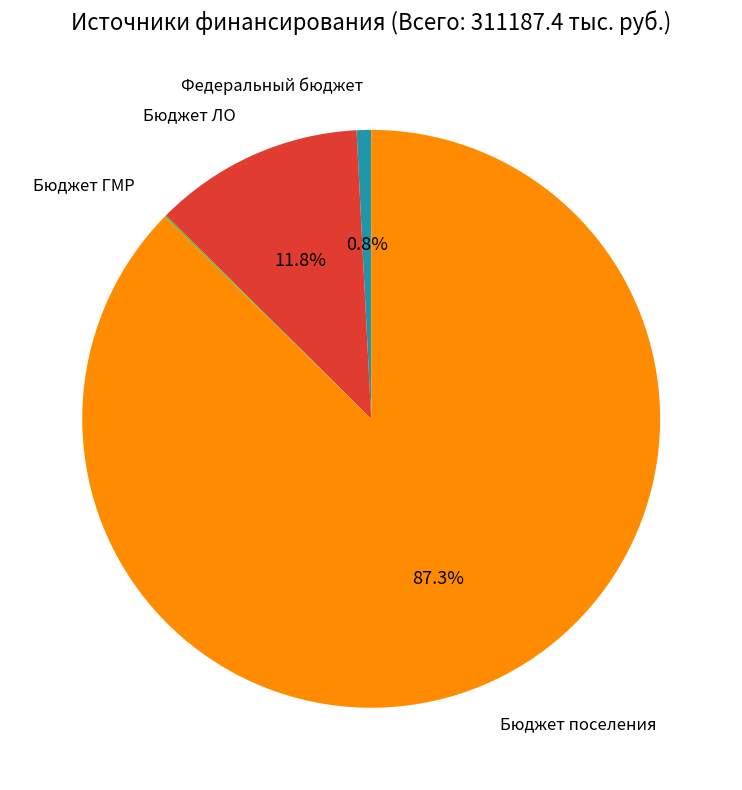

Is there any slice that represents more than half of the pie?

Yes